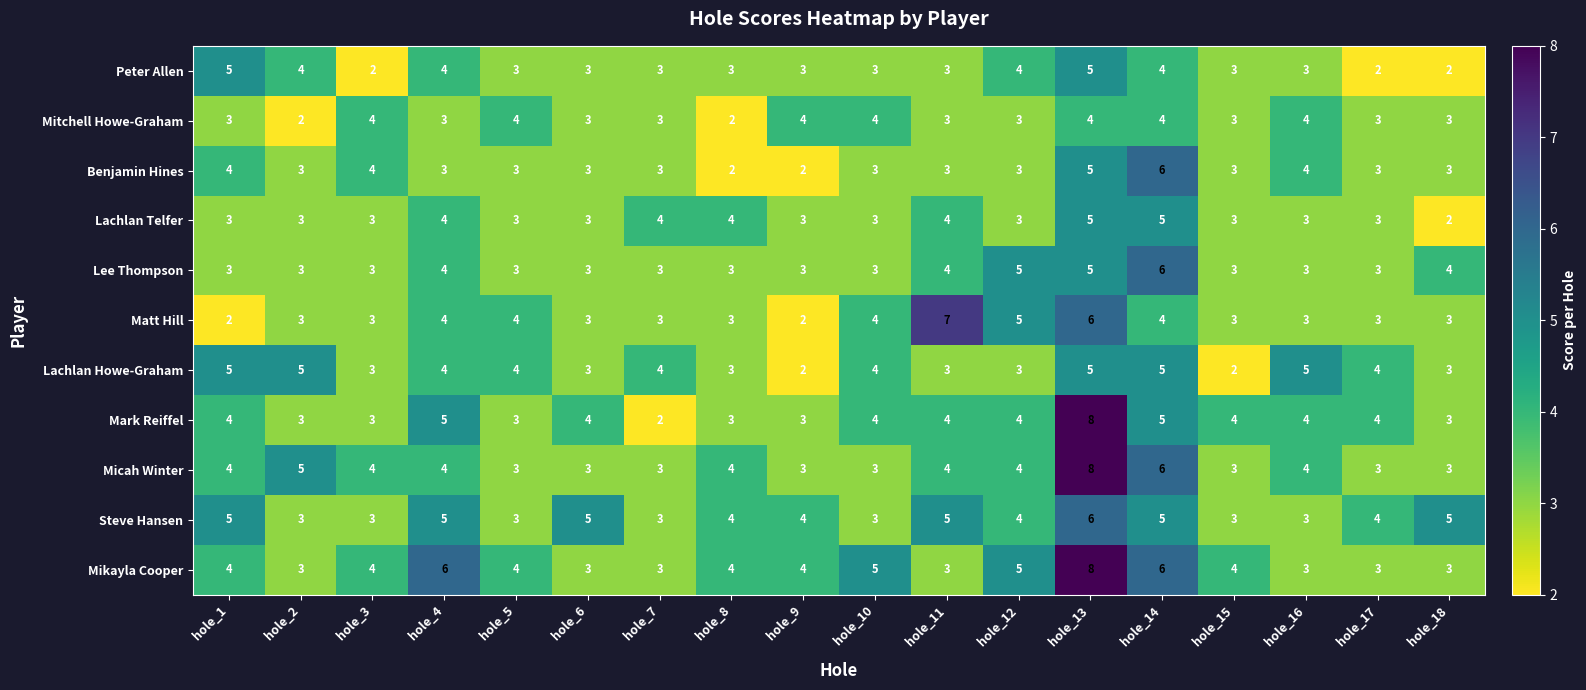

How many Peter Allen values are between 3 and 4?

13